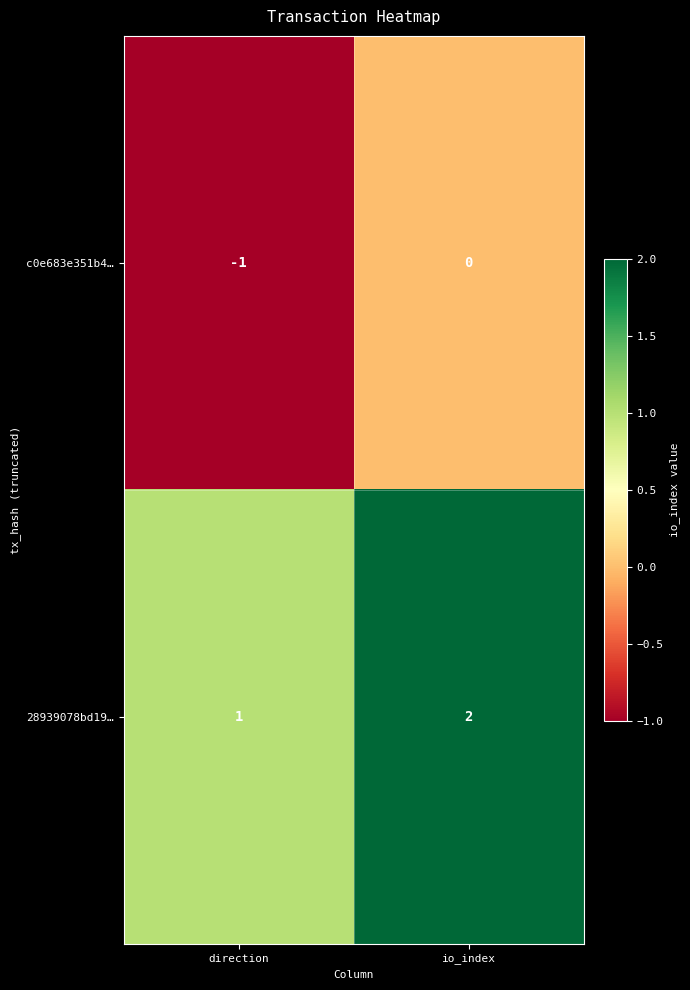

Reading left to right, what are all the values shown in this chart?

c0e683e351b4…: direction=-1	io_index=0
28939078bd19…: direction=1	io_index=2